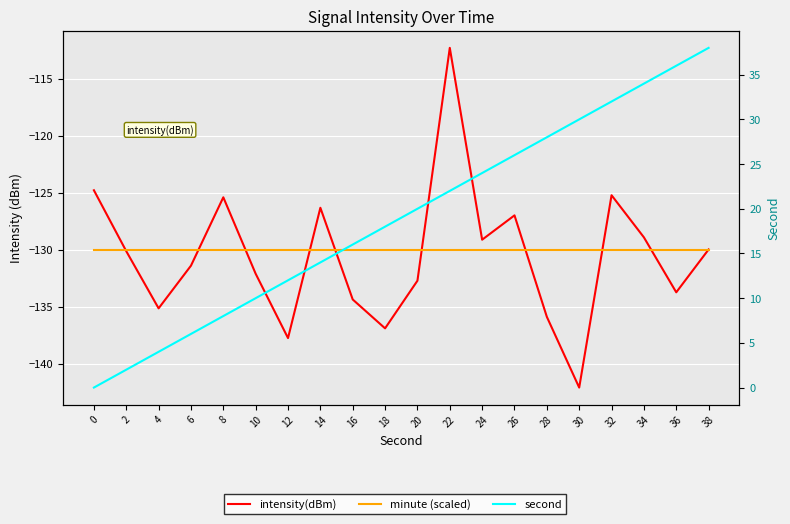

At 18, list the series in order from largest to smallest.

second, minute (scaled), intensity(dBm)